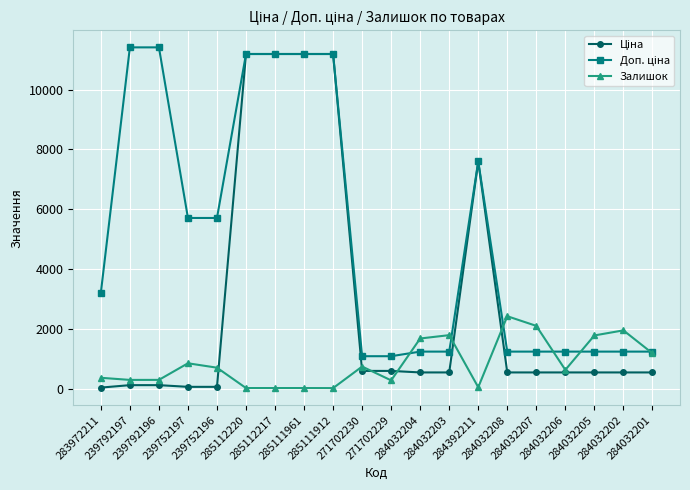

At how many categories does at least one series exceed 10101?

6